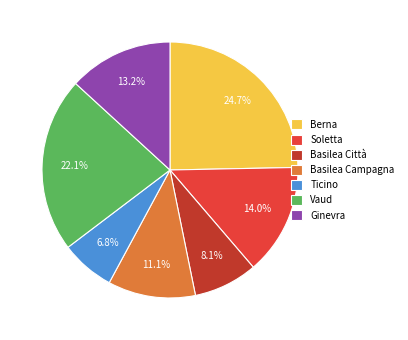

To the nearest percent, what is the combined percentage of Vaud and Ginevra?

35%